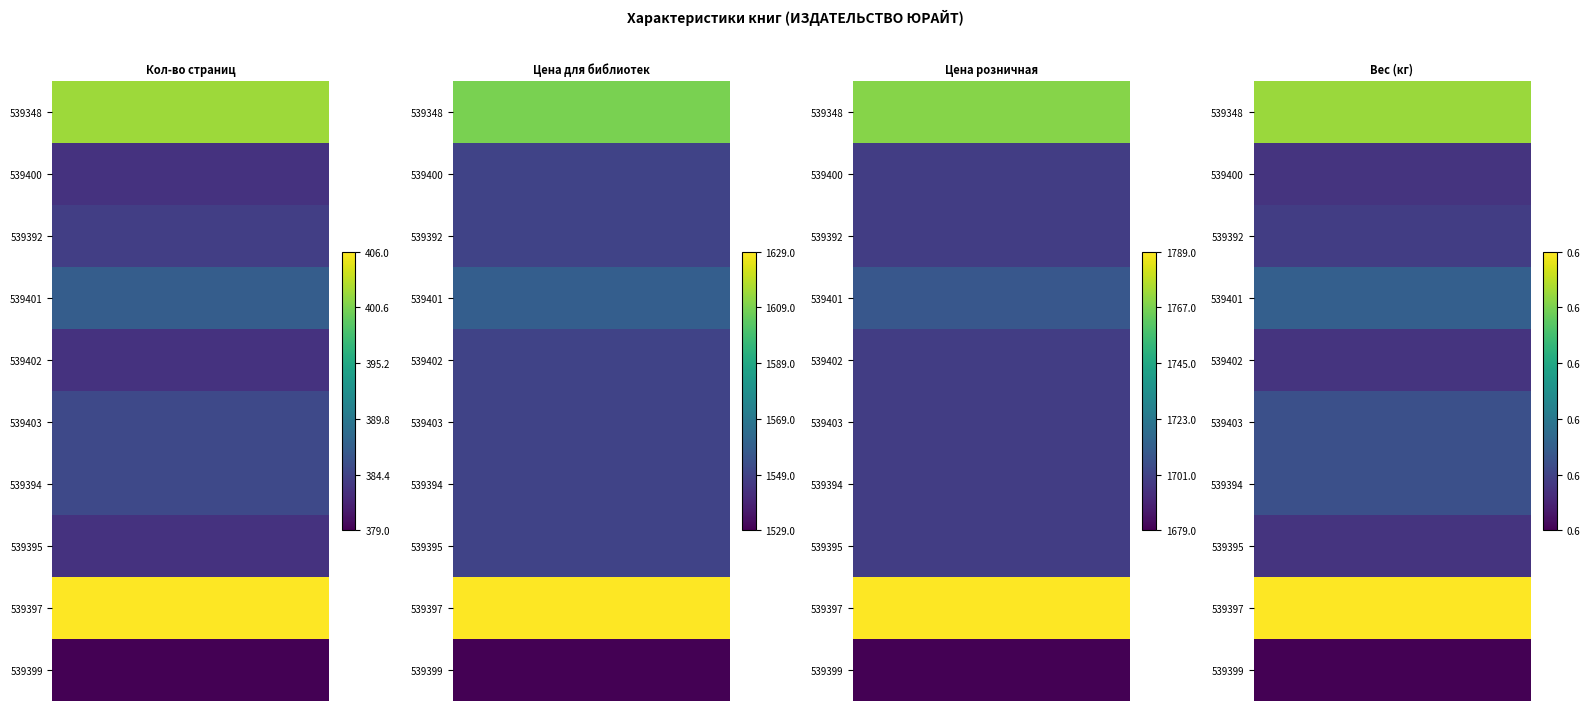

At 1, list the series in order from smallest to largest.

539399, 539400, 539392, 539402, 539403, 539394, 539395, 539401, 539348, 539397